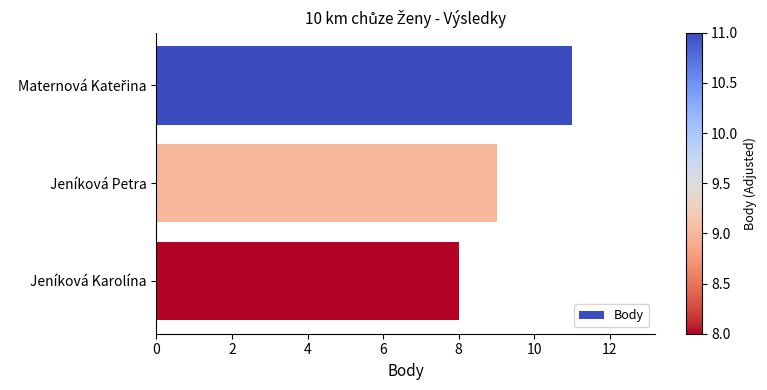

What is the ratio of the value at Jeníková Petra to the value at Jeníková Karolína?

1.1